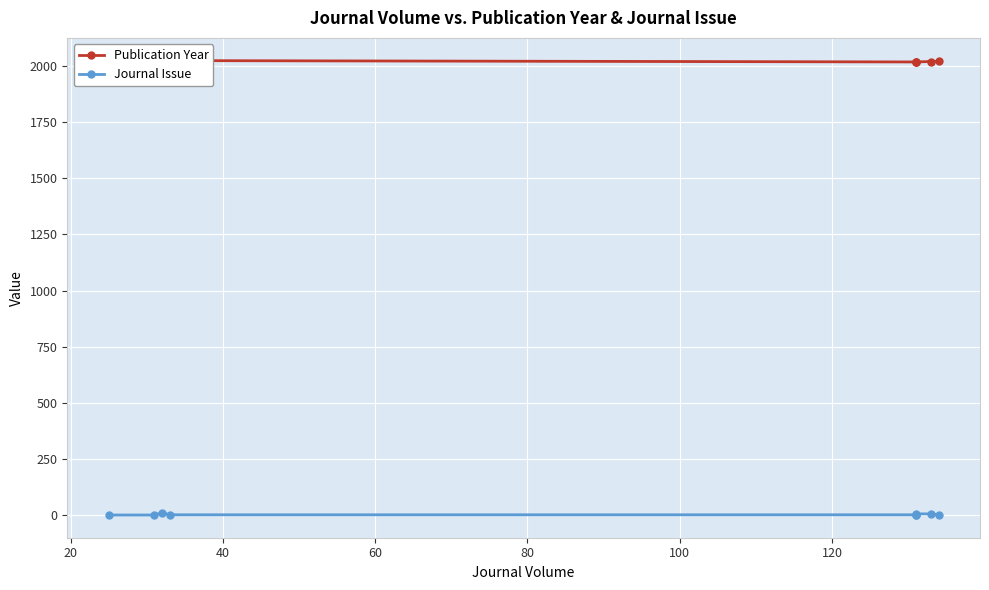

What is the difference between the second highest and minimum values in the Journal Issue series?

5